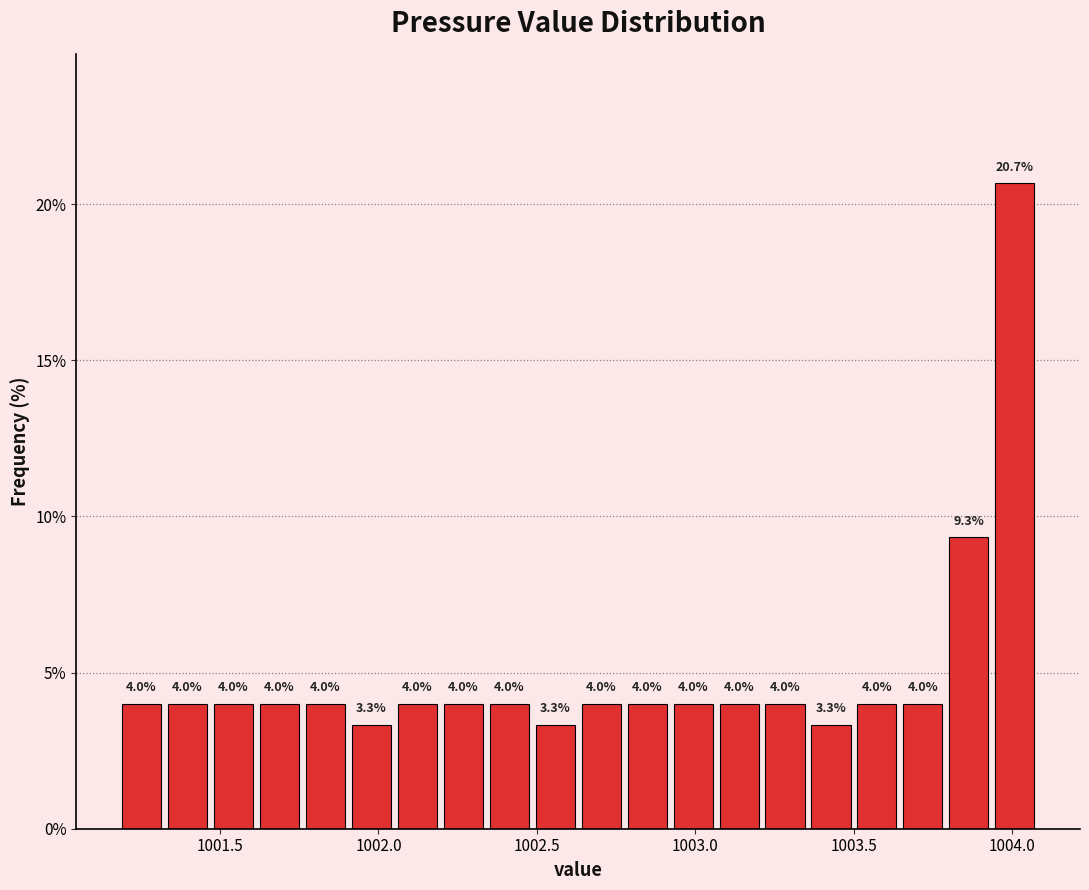

Read against the x-axis, roughly where is the centre of the tallest bar?

1004.00